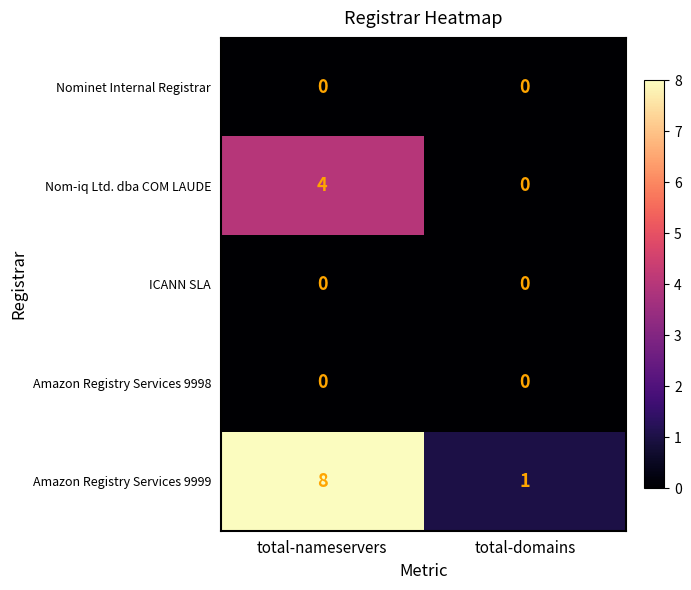

What is the total value across all series at total-domains?

1